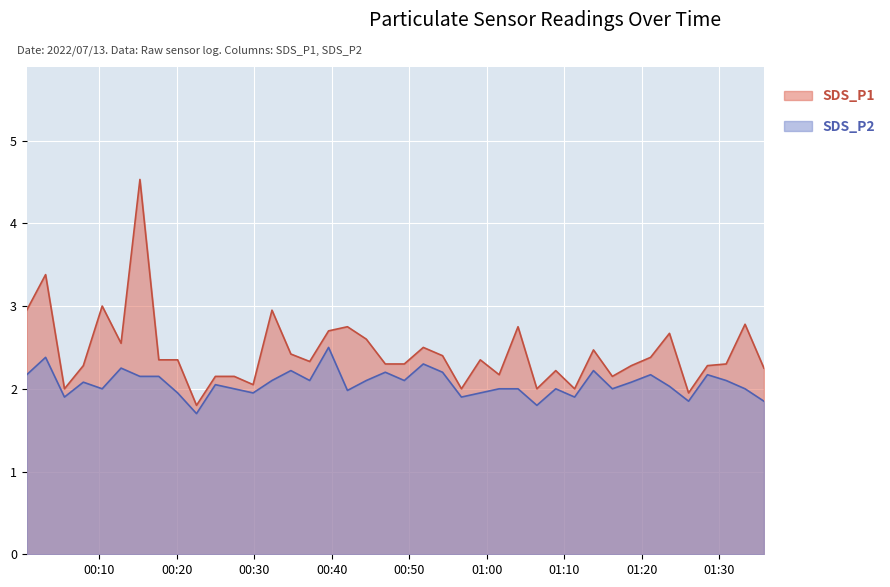

What is the label of the 18th point from the left?

2022/07/13 00:42:02